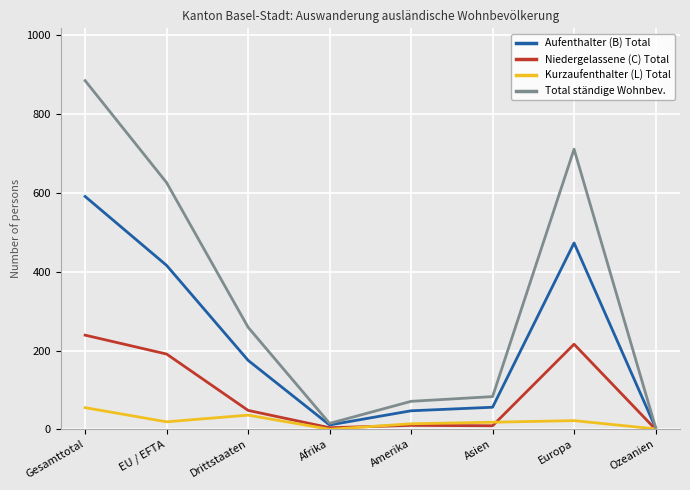

What is the highest value of the Kurzaufenthalter (L) Total series?

55